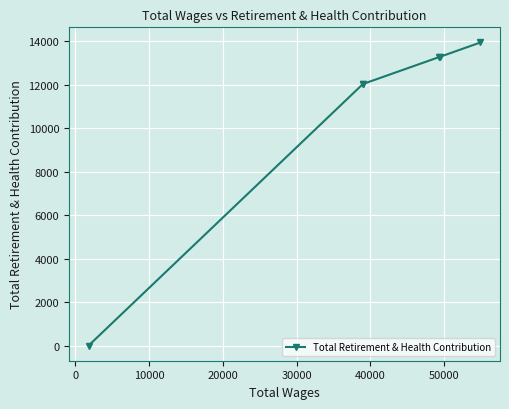

Count the number of categories in the chart.

6